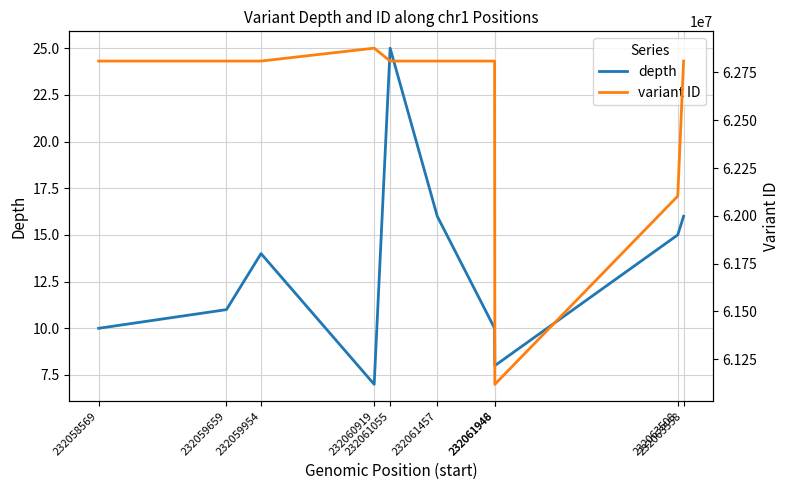

What is the value of the depth point at the 10th from the left?

16